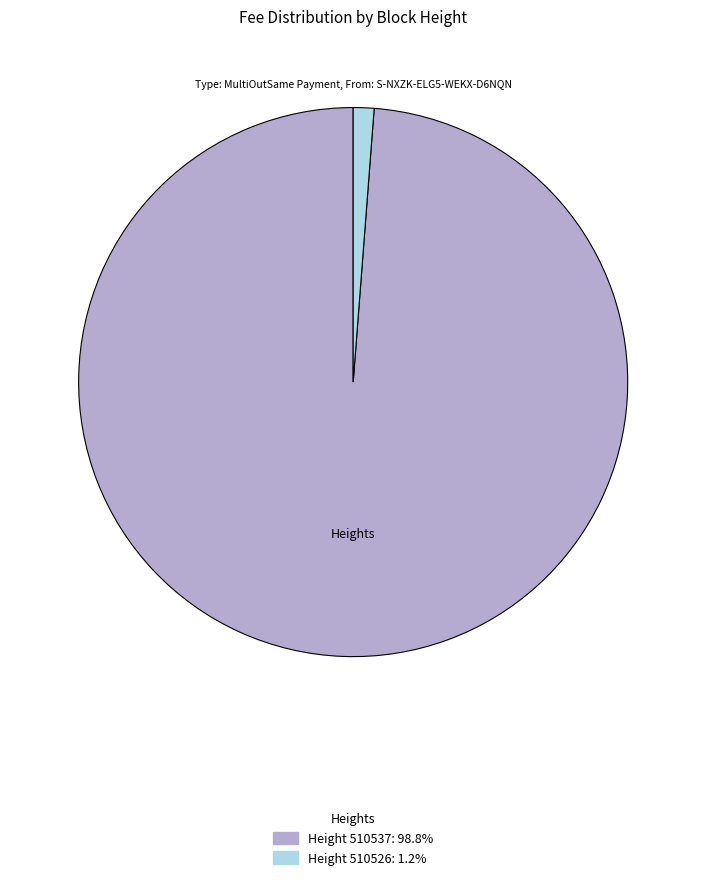

Does any single category account for the majority?

Yes